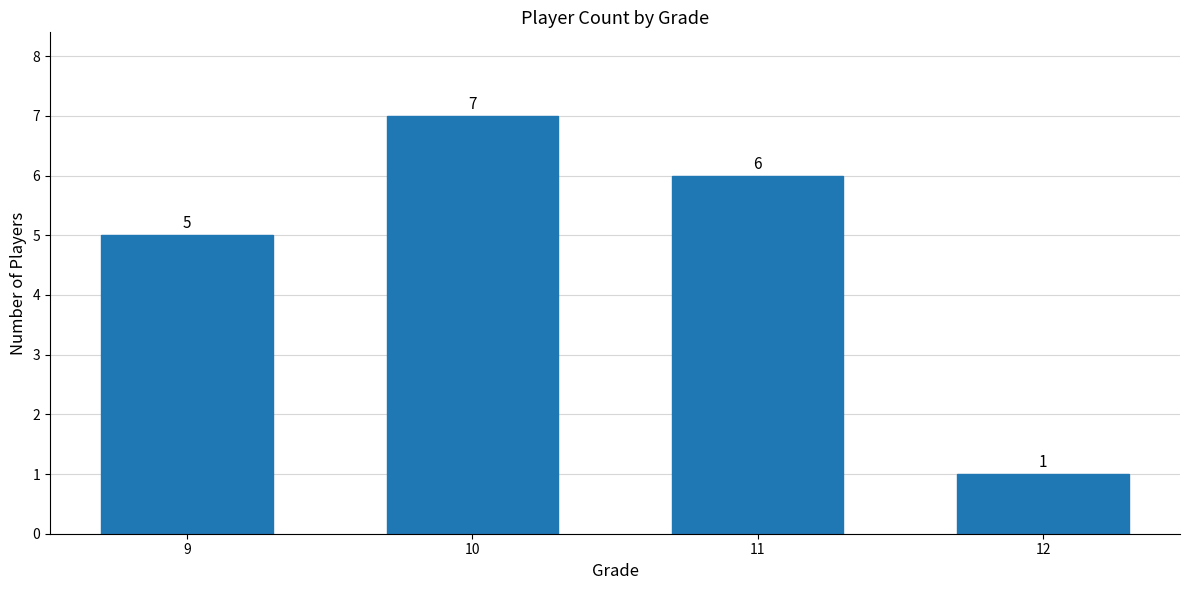

Reading left to right, transcribe all the data shown in this chart.

5	7	6	1